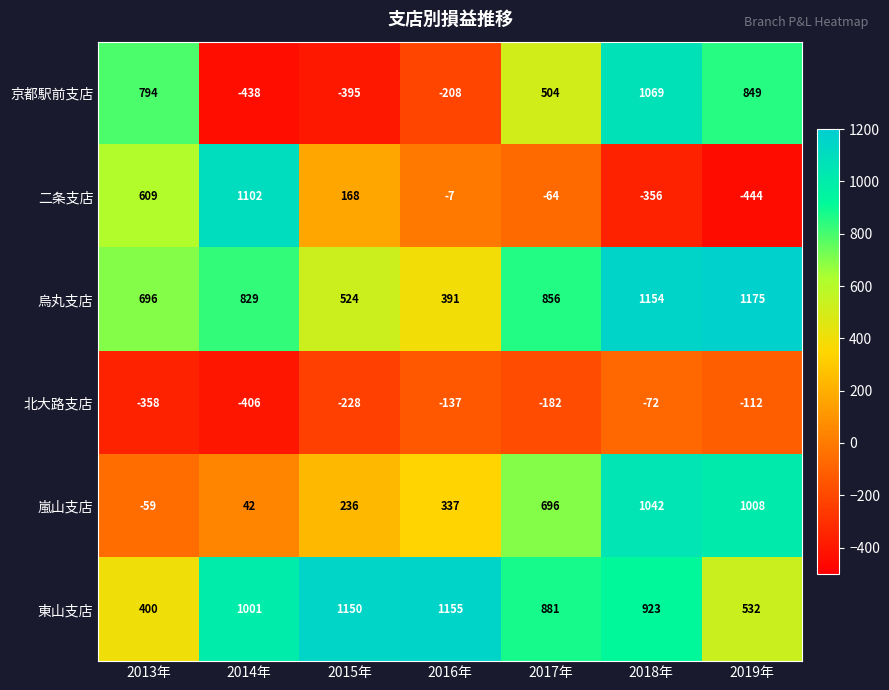

Which category has the lowest value across all series?

2019年